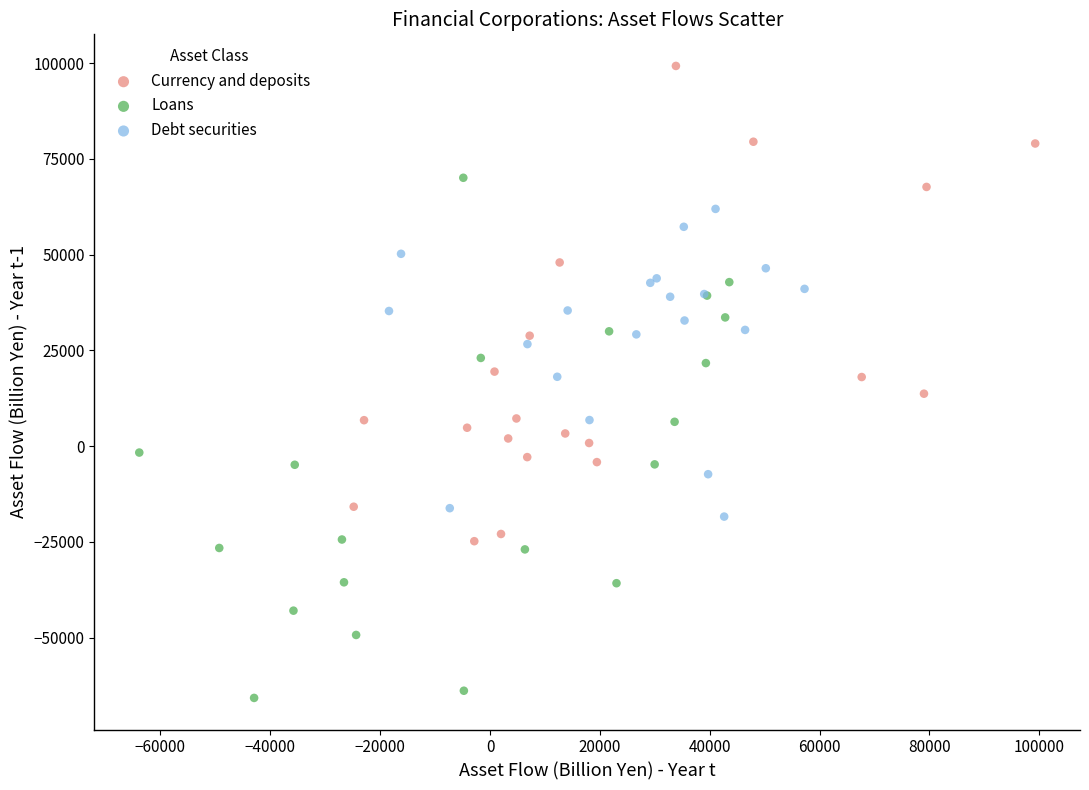

Which series contains the highest Y value?

Currency and deposits